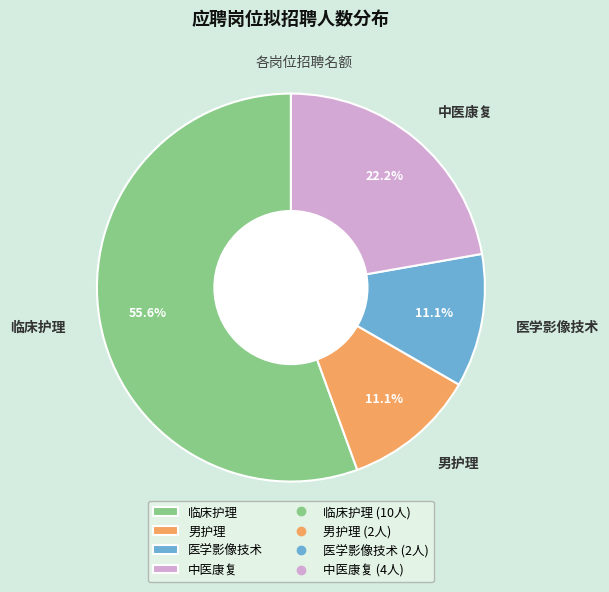

Which has a higher value, 中医康复 or 医学影像技术?

中医康复